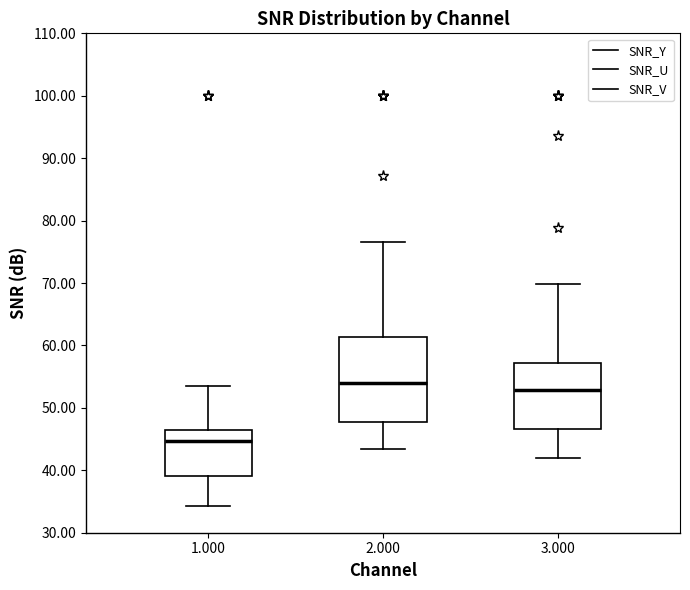

Which box has the lowest median line?

1.000